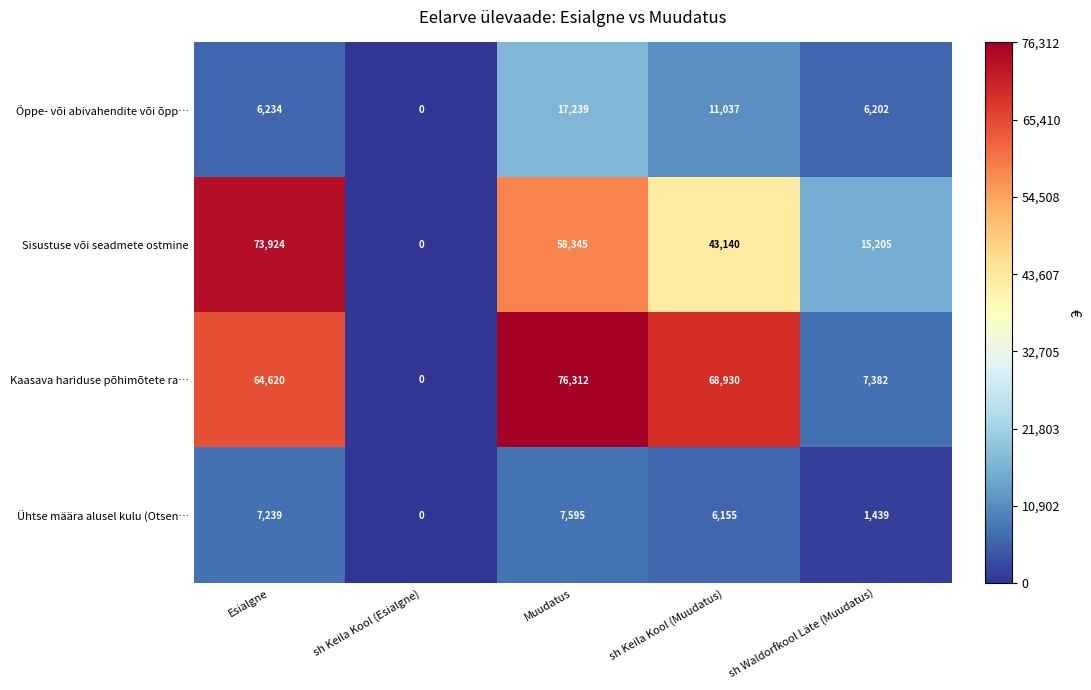

Reading right to left, transcribe all the data shown in this chart.

Õppe- või abivahendite või õpp…: sh Waldorfkool Läte (Muudatus)=6202	sh Keila Kool (Muudatus)=11037	Muudatus=17239	sh Keila Kool (Esialgne)=0	Esialgne=6234
Sisustuse või seadmete ostmine: sh Waldorfkool Läte (Muudatus)=15205	sh Keila Kool (Muudatus)=43140	Muudatus=58345	sh Keila Kool (Esialgne)=0	Esialgne=73924
Kaasava hariduse põhimõtete ra…: sh Waldorfkool Läte (Muudatus)=7382	sh Keila Kool (Muudatus)=68930	Muudatus=76312	sh Keila Kool (Esialgne)=0	Esialgne=64620
Ühtse määra alusel kulu (Otsen…: sh Waldorfkool Läte (Muudatus)=1439	sh Keila Kool (Muudatus)=6155	Muudatus=7595	sh Keila Kool (Esialgne)=0	Esialgne=7239